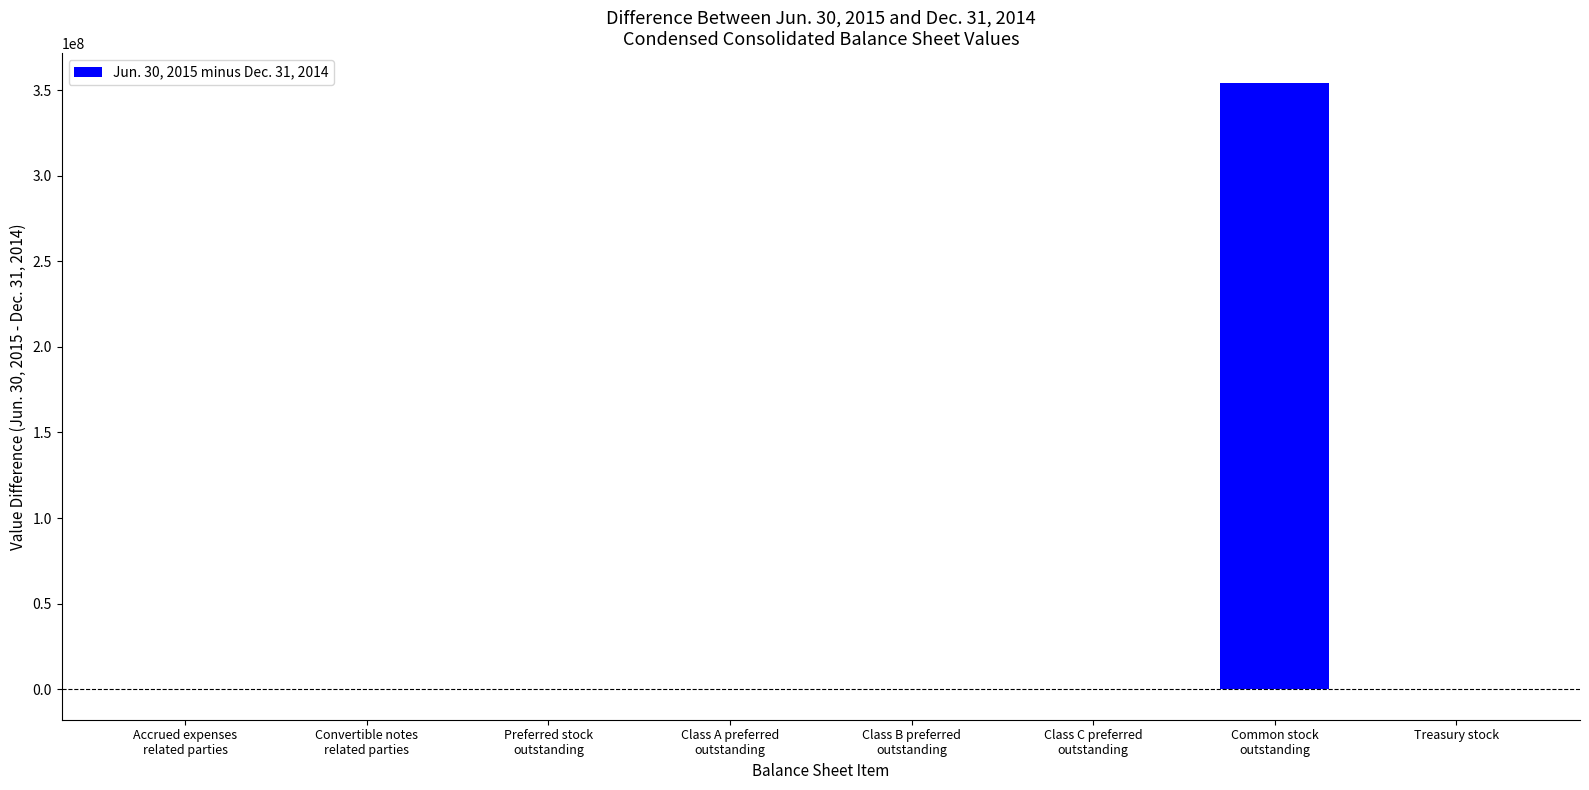

What is the sum of all values?

353745048